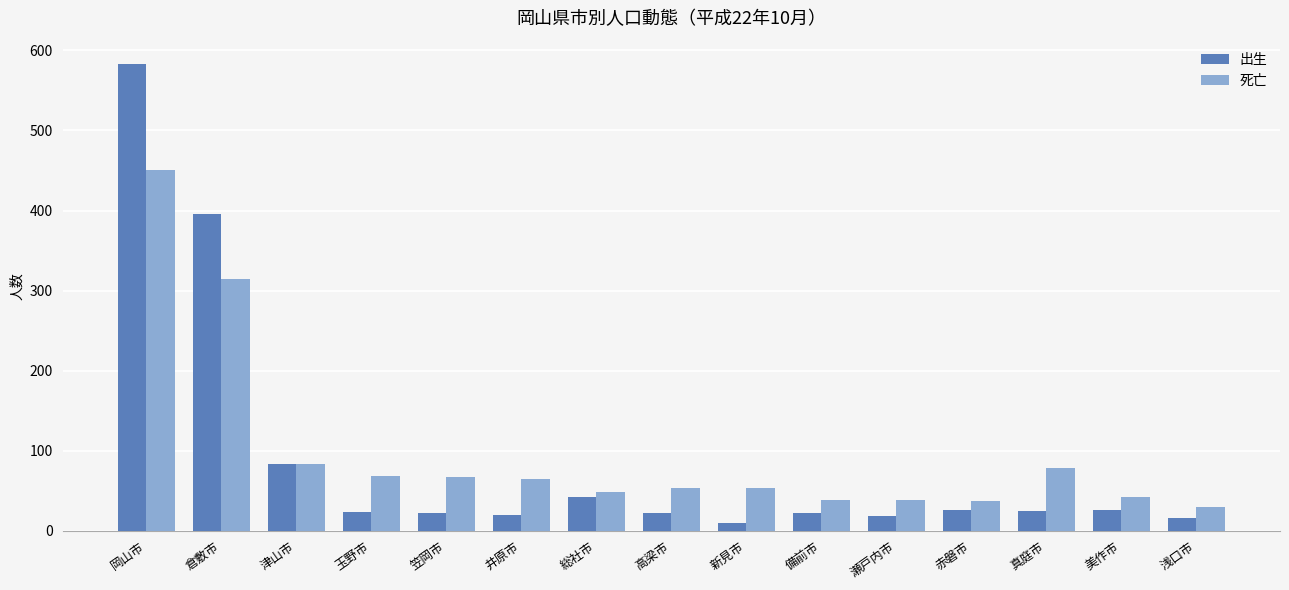

Read the 死亡 value at 井原市.

65